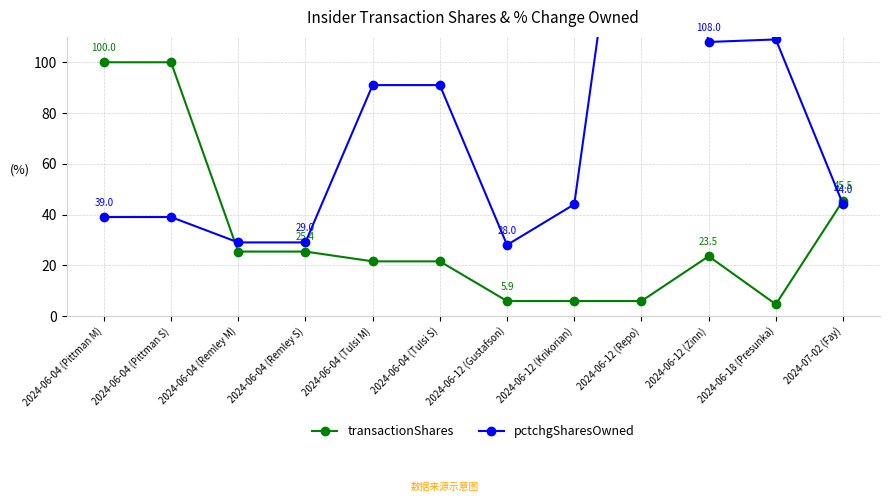

What position from the left is 2024-06-04 (Pittman S)?

2